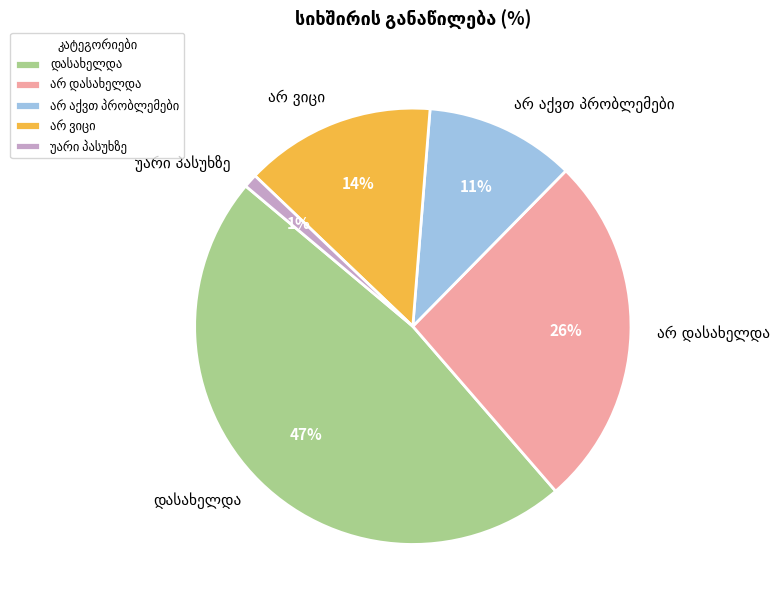

To the nearest percent, what is the difference between the largest and smallest slice percentages?

46%